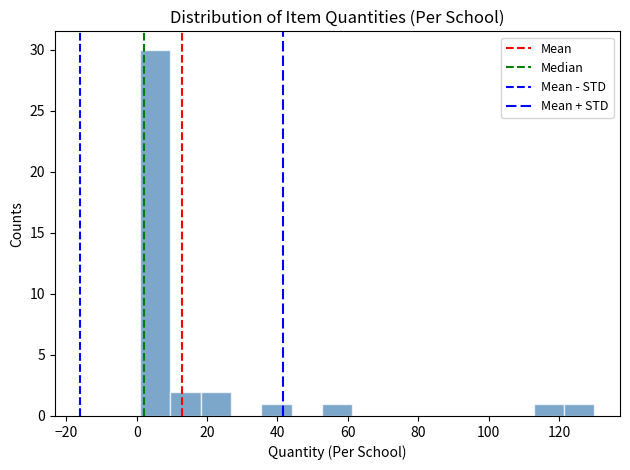

How tall is the bar that spans 1.0 to 9.6 on the x-axis? Neither the bar edges nor the heights are printed on the chart, so give them approximately, as read against the axes.

30